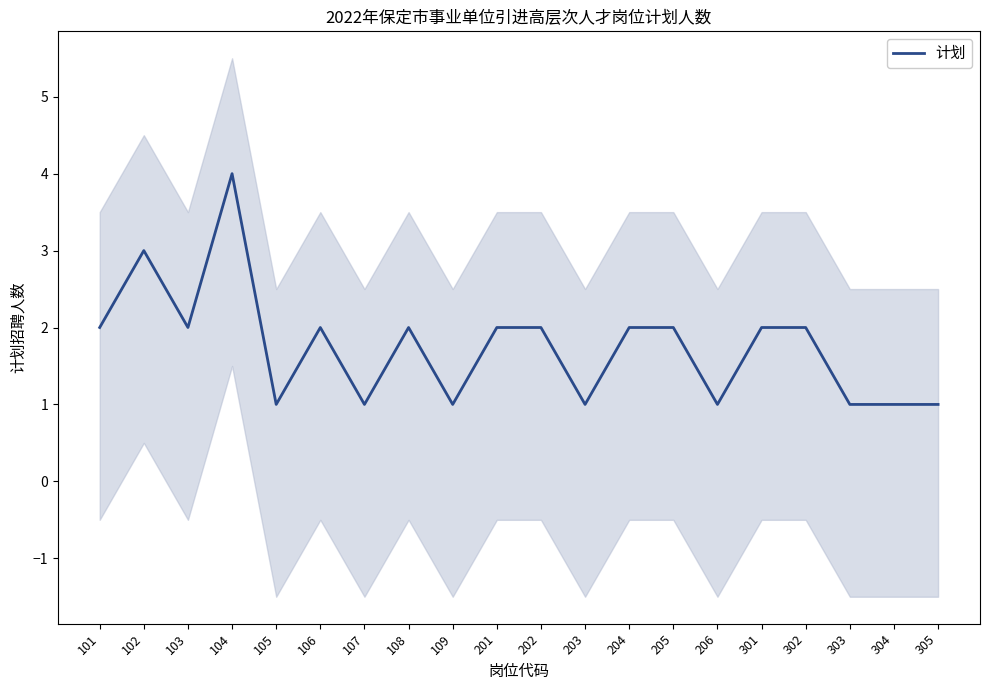

How many values are below 2?

8